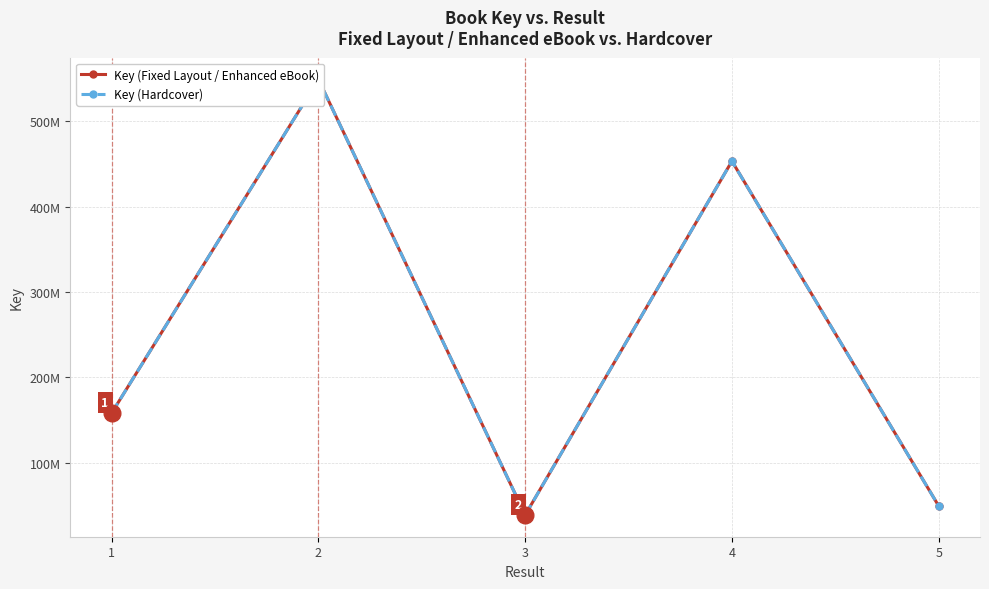

At which category is the sum across all series the highest?

2